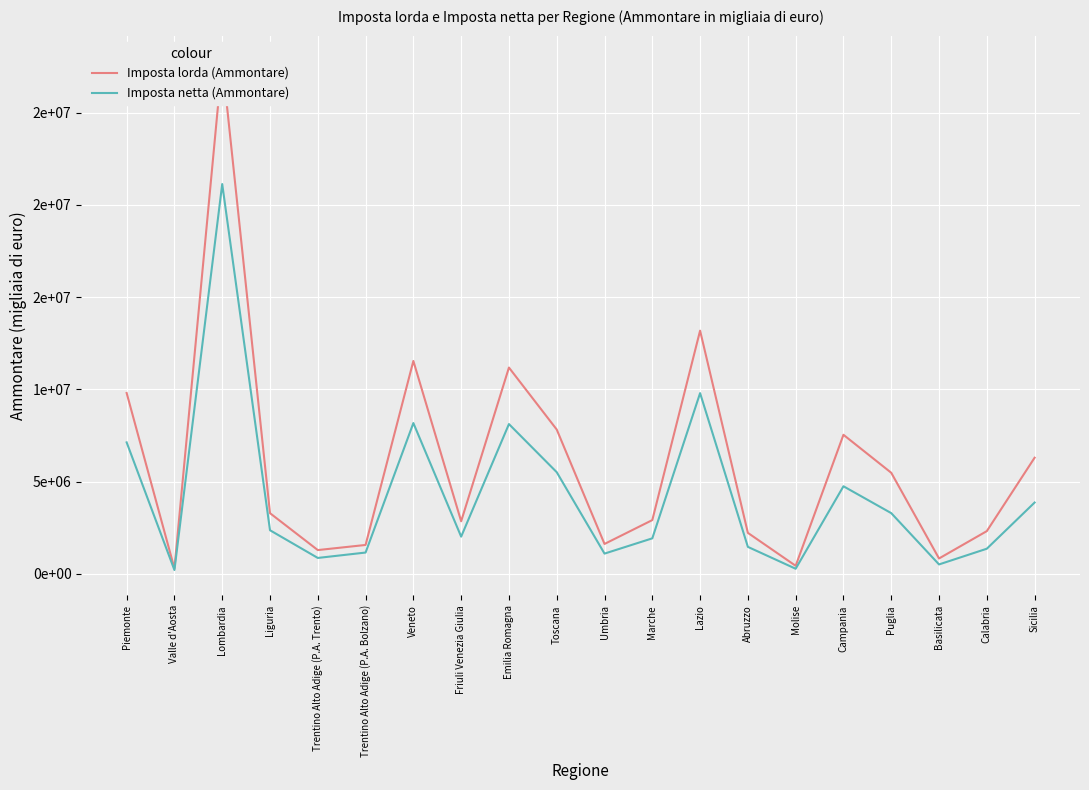

Reading left to right, extract all data points from this chart.

Imposta lorda (Ammontare): 9806452	296298	27794908	3292355	1292688	1570235	11541946	2853739	11184247	7825733	1624906	2917890	13184436	2224991	440537	7540626	5482469	837413	2320378	6298189
Imposta netta (Ammontare): 7129990	211470	21130151	2367468	866384	1158565	8176924	2021029	8121451	5513543	1101673	1928656	9799231	1466037	280910	4750731	3294851	514899	1366314	3869319